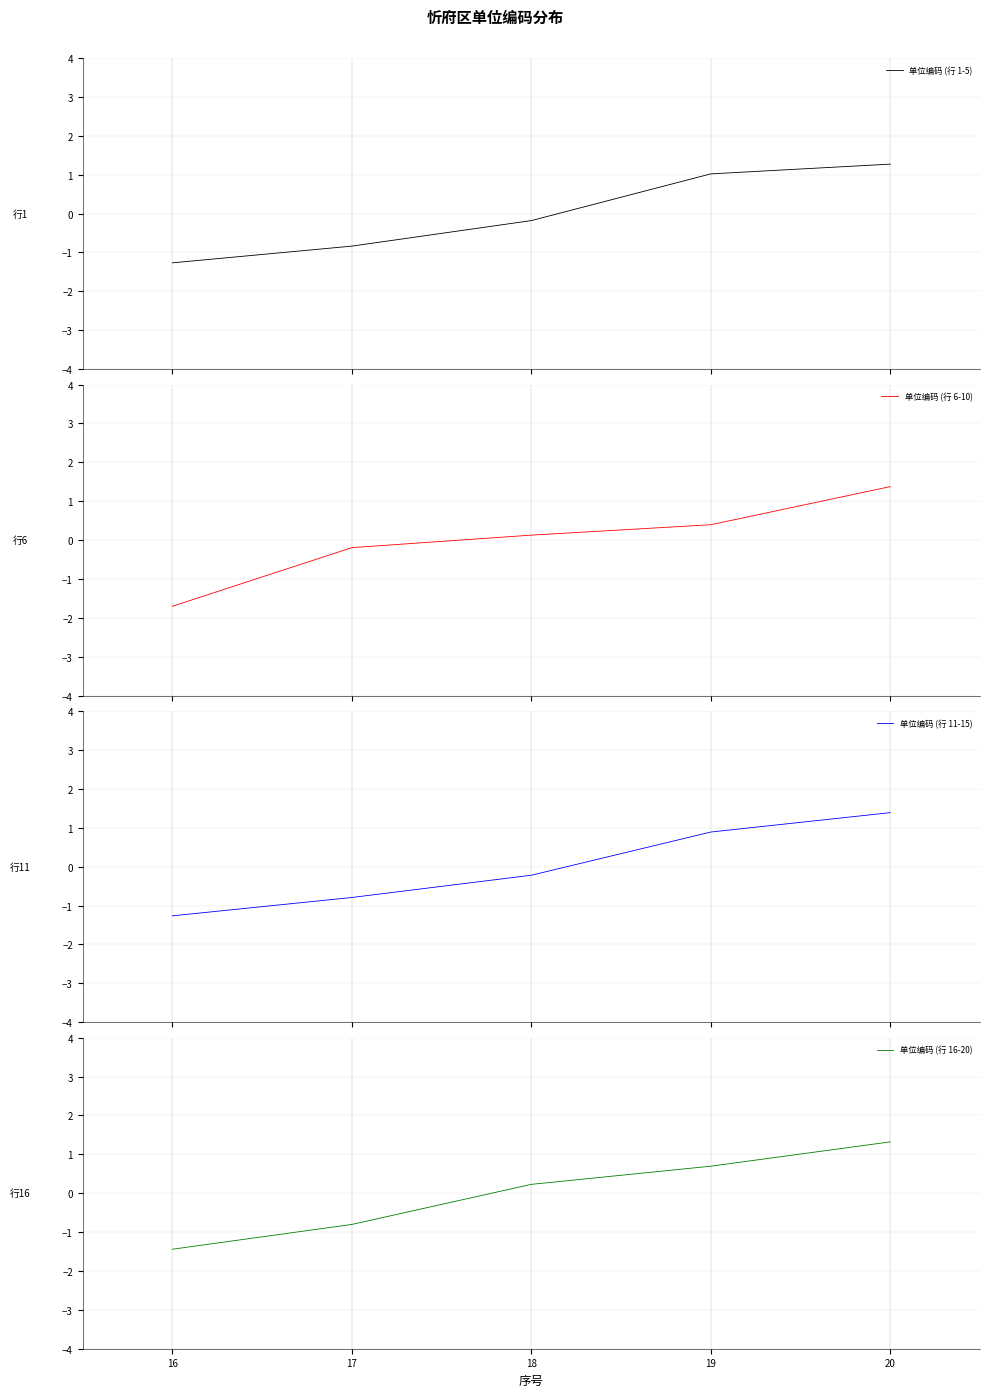

Which series ends up on top after the final intersection of 单位编码 (行 6-10) and 单位编码 (行 16-20)?

单位编码 (行 6-10)